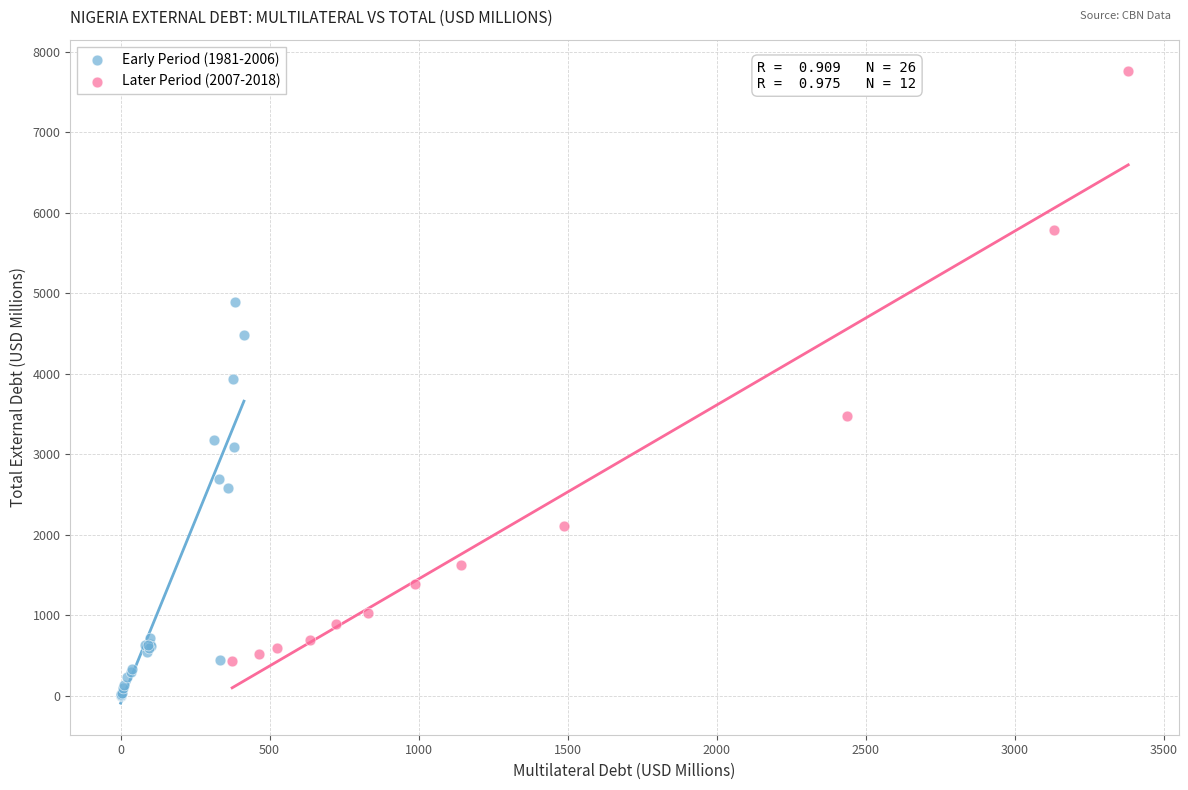

Which series has the widest spread of Y values?

Later Period (2007-2018)